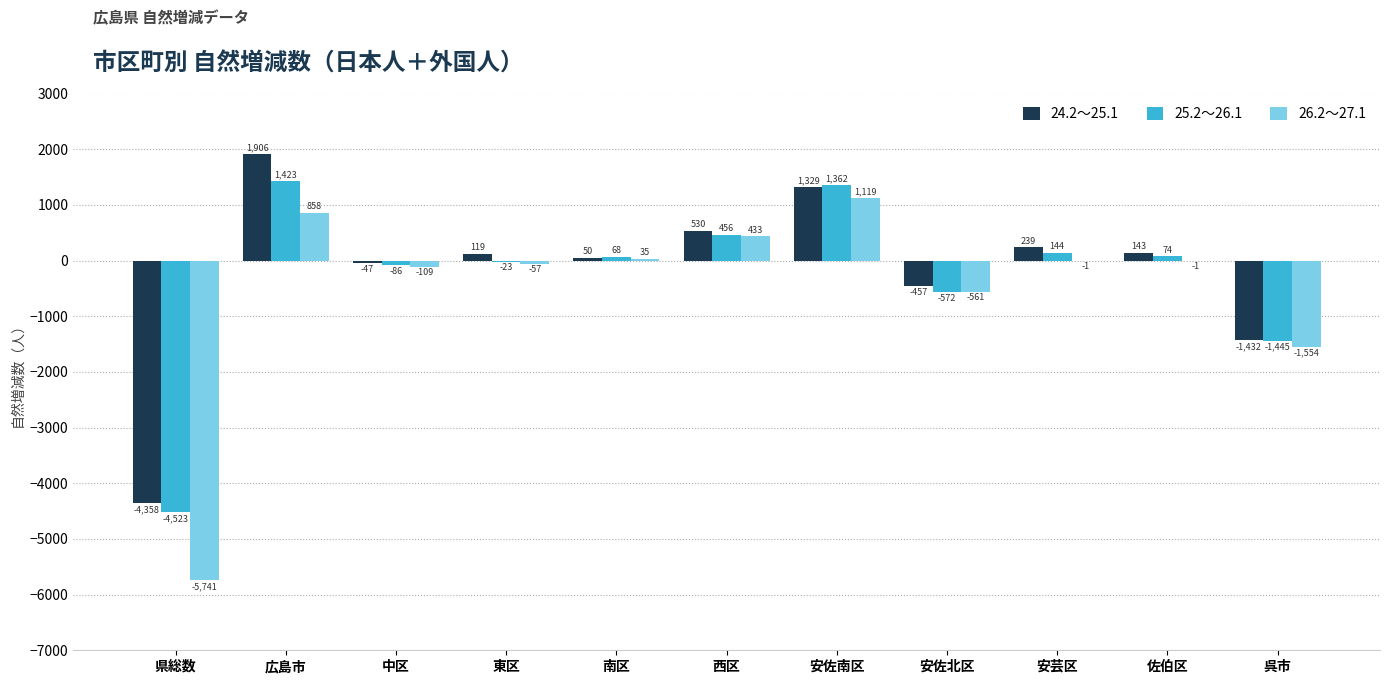

At which label does 25.2～26.1 first exceed 68?

広島市